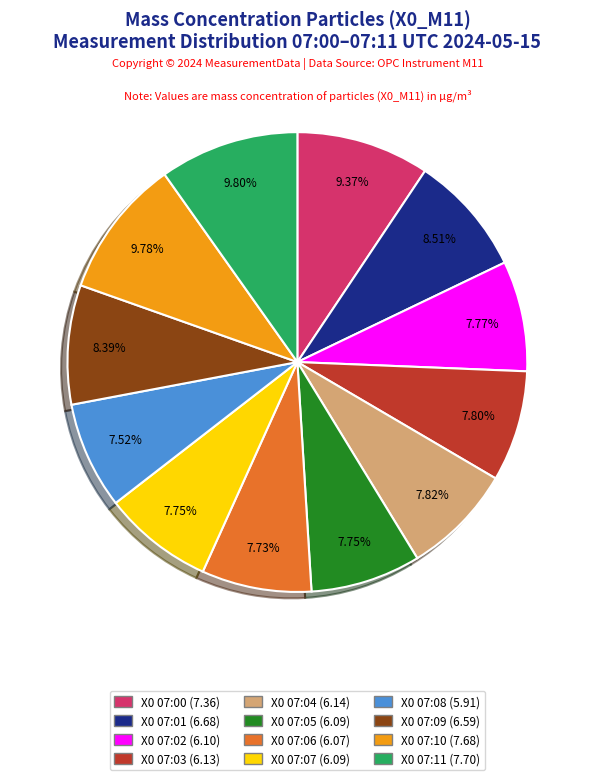

Is there a majority slice in this chart?

No